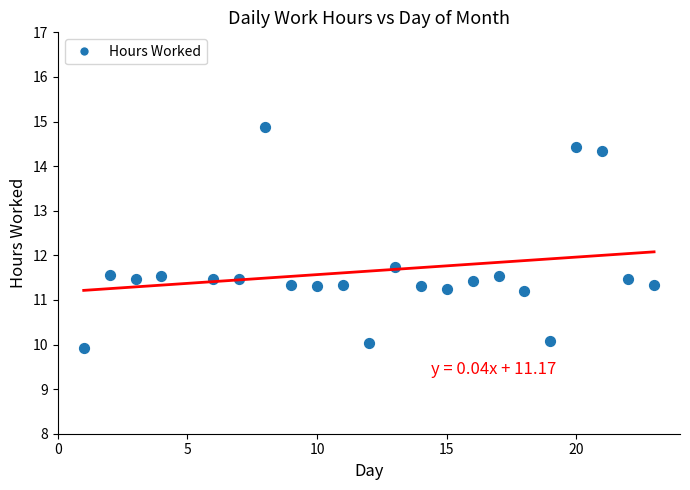

What is the range of X values (max minus min)?

22.0